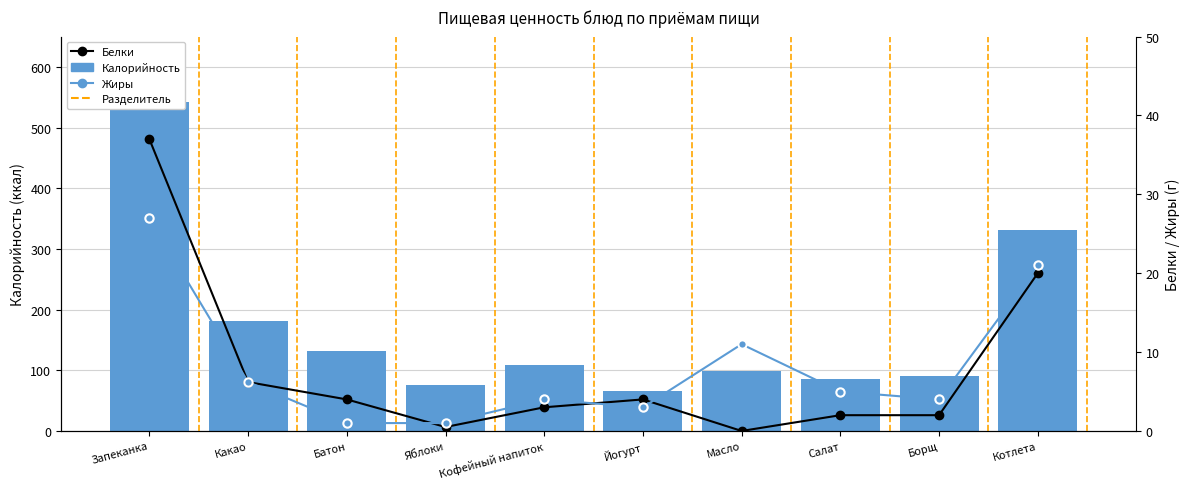

Reading left to right, transcribe all the data shown in this chart.

Калорийность: 542.0	181.2	131.0	76.0	108.0	66.0	99.0	86.0	91.0	332.0
Белки: 37.0	6.2	4.0	0.5	3.0	4.0	0.0	2.0	2.0	20.0
Жиры: 27.0	6.2	1.0	1.0	4.0	3.0	11.0	5.0	4.0	21.0